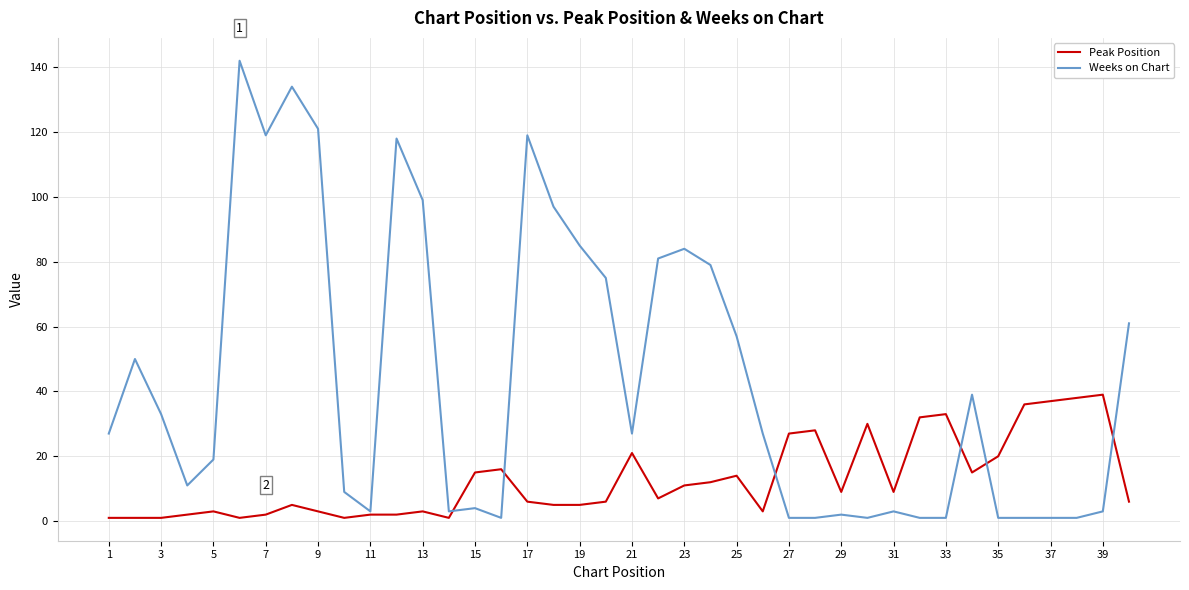

What are all the series names shown in the legend?

Peak Position, Weeks on Chart